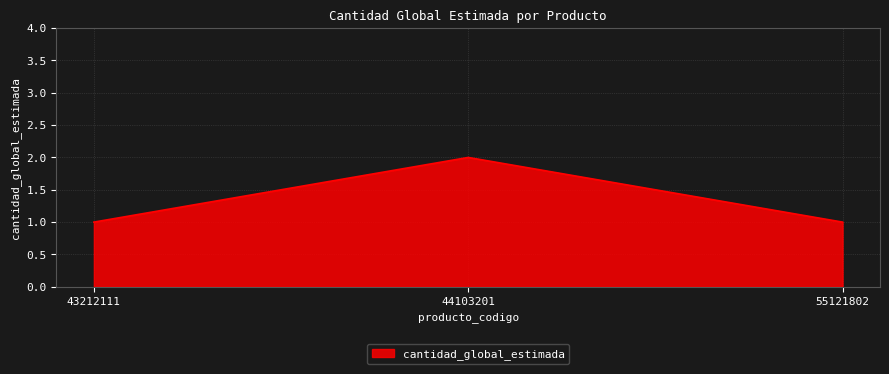

Reading left to right, transcribe all the data shown in this chart.

43212111=1	44103201=2	55121802=1